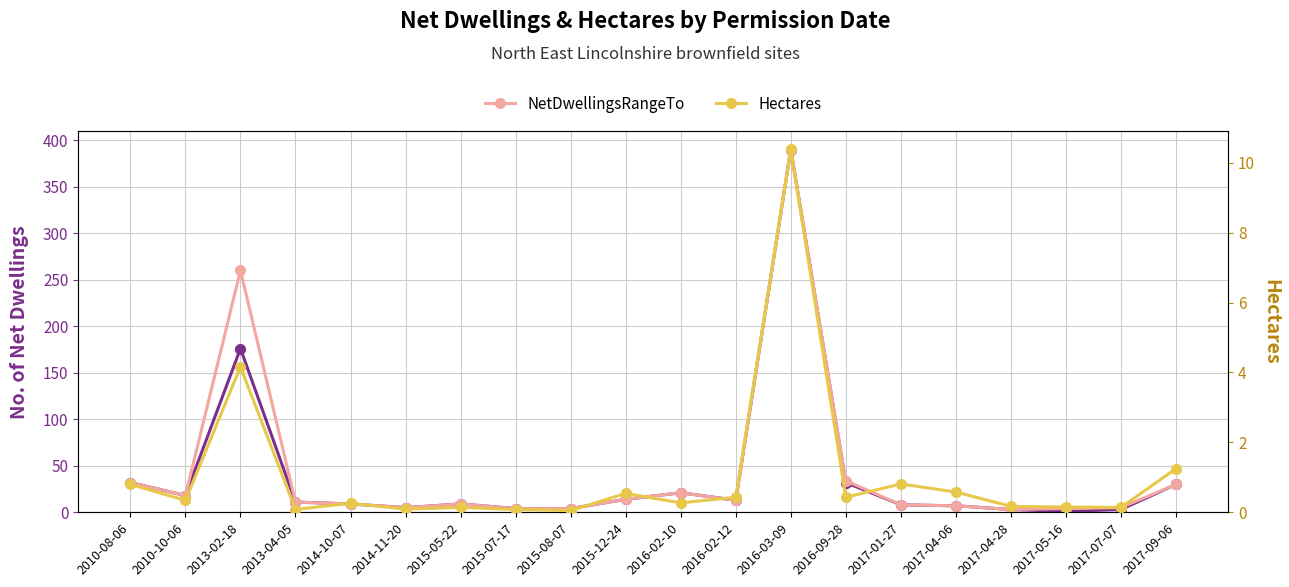

How many lines are shown in the chart?

3